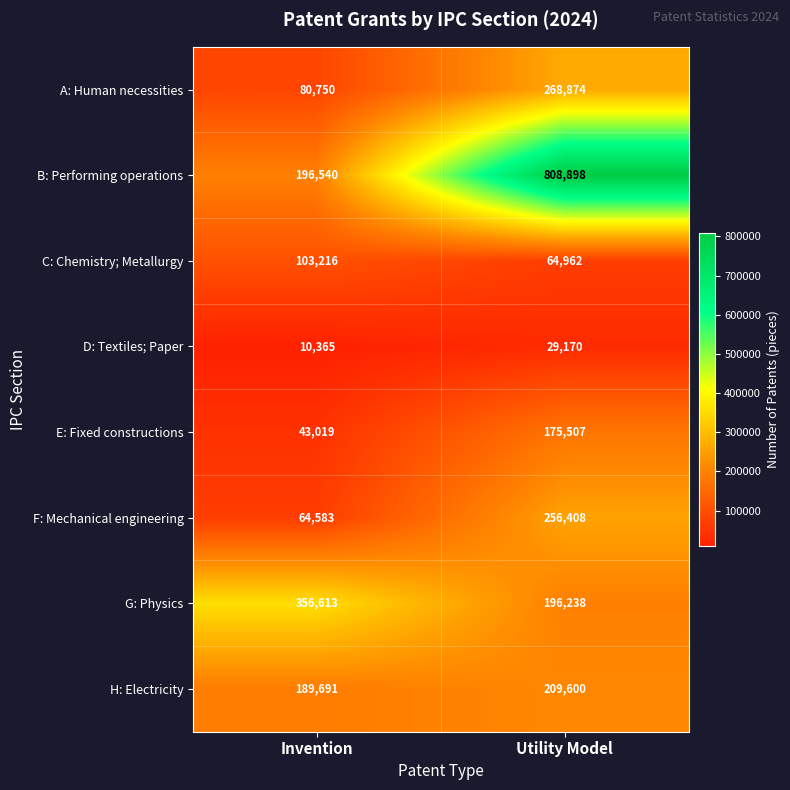

Is the value of D: Textiles; Paper at Utility Model greater than the value of C: Chemistry; Metallurgy at Utility Model?

No